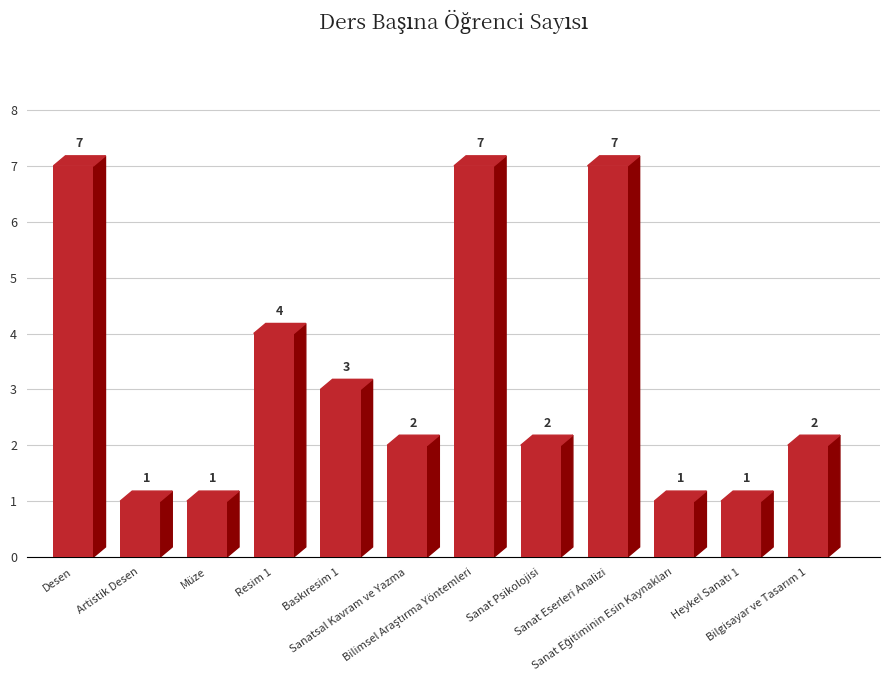

Approximately how many times larger is the value at Desen compared to Müze?

7.0